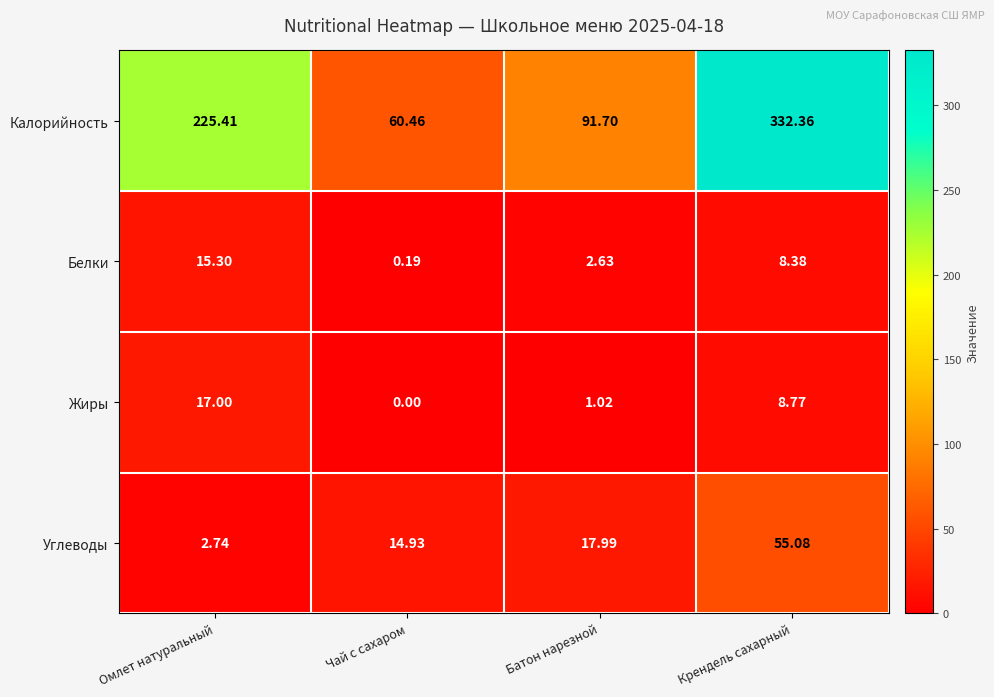

Where does the Белки series first go above 8?

Омлет натуральный